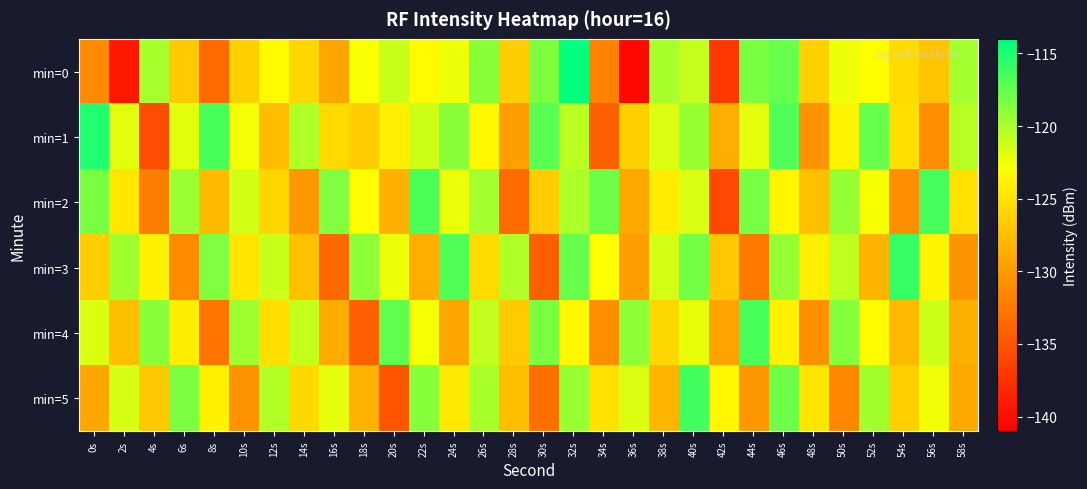

Which series has the largest total across all categories?

min=1